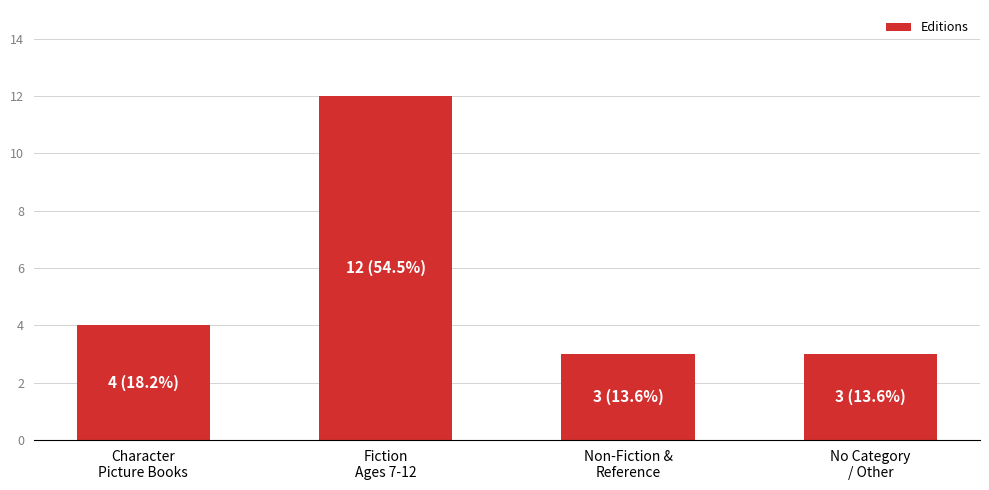

What is the greatest value displayed?

12